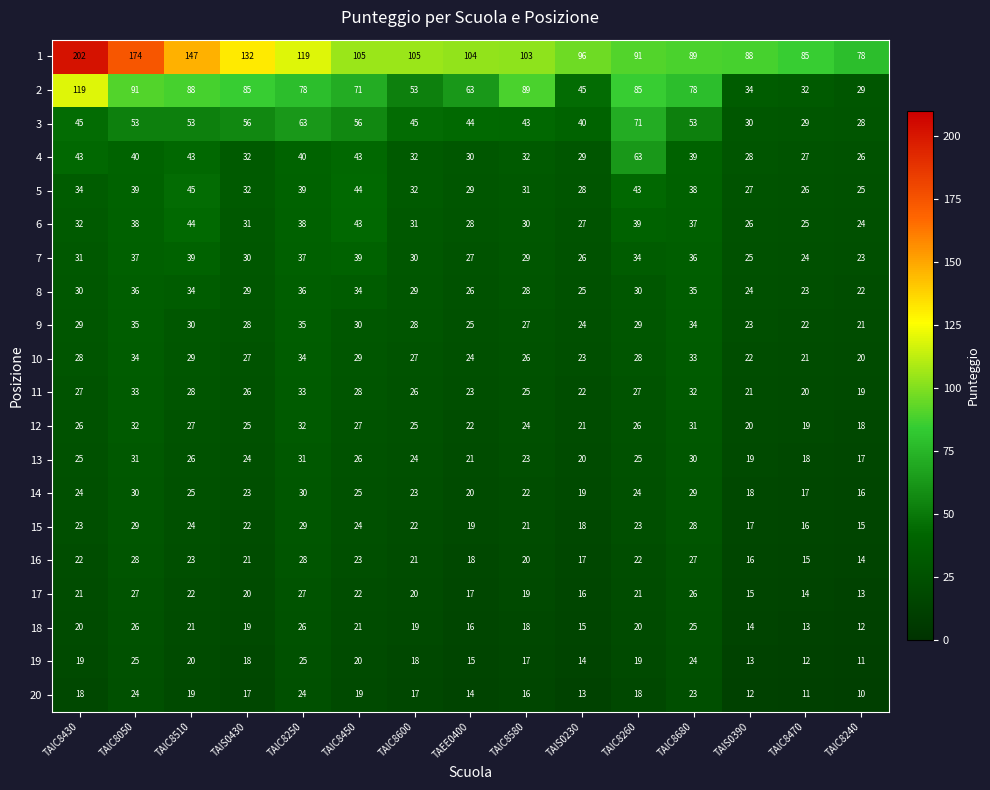

At how many categories does at least one series exceed 192?

1